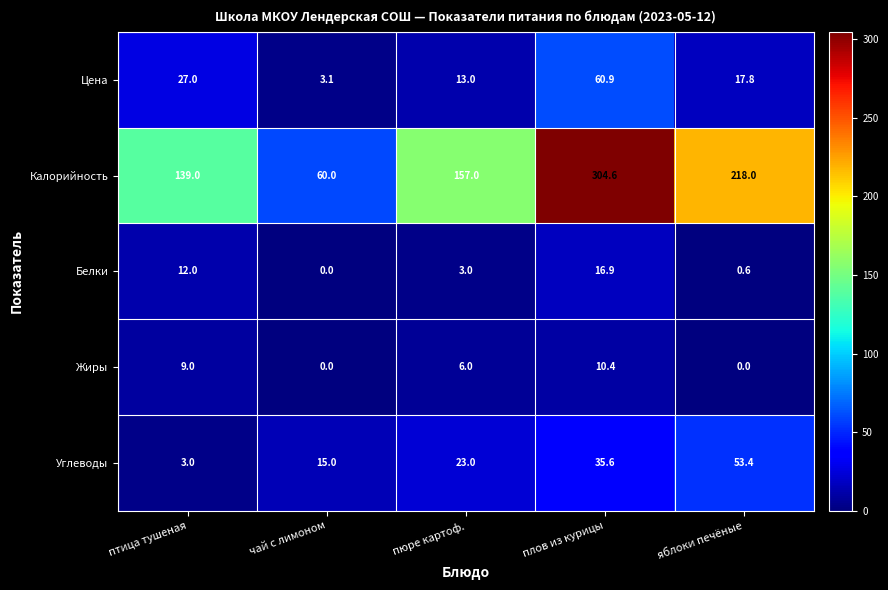

What is the difference between the maximum and minimum values in the Углеводы series?

50.4